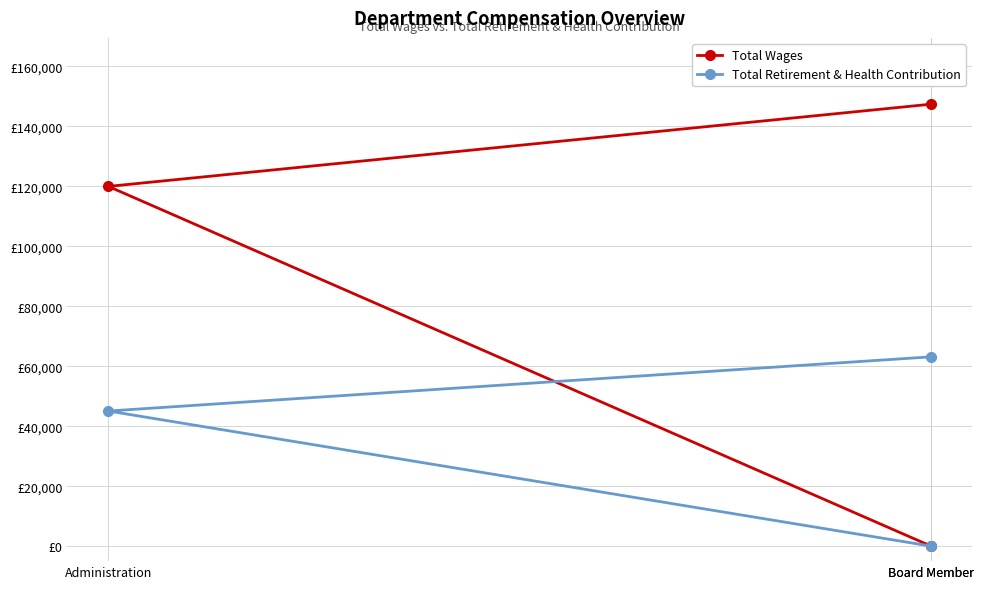

At how many categories does at least one series exceed 24181?

2